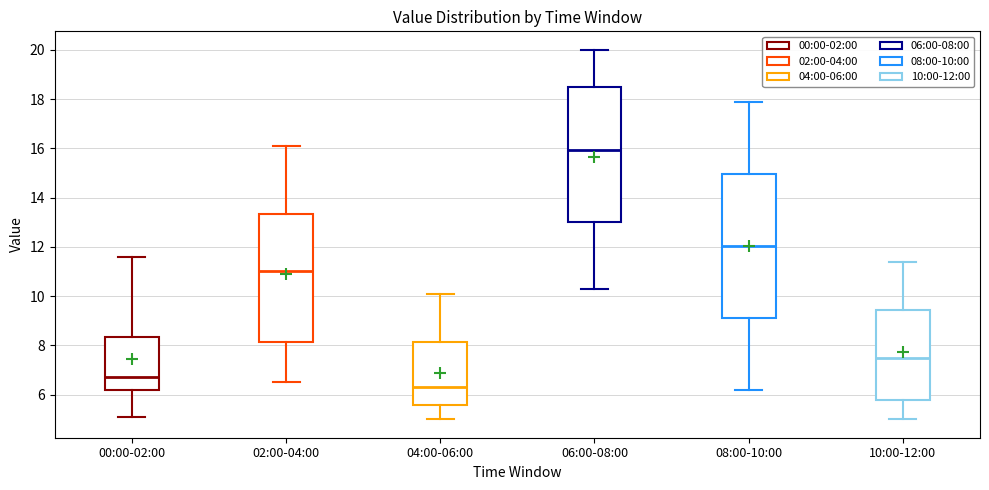

Reading left to right, transcribe this box plot: for each box, give where its median line is, the range the box spans, and where its two whiskers end, as read against the y-axis. The values are not printed on the chart, so give them approximately, as read against the axis.

00:00-02:00: median 6.8, box 6.2 to 8.4, whiskers 5.2 to 11.6
02:00-04:00: median 11.0, box 8.2 to 13.4, whiskers 6.6 to 16.2
04:00-06:00: median 6.4, box 5.6 to 8.2, whiskers 5.0 to 10.2
06:00-08:00: median 16.0, box 13.0 to 18.6, whiskers 10.4 to 20.0
08:00-10:00: median 12.0, box 9.2 to 15.0, whiskers 6.2 to 18.0
10:00-12:00: median 7.6, box 5.8 to 9.4, whiskers 5.0 to 11.4